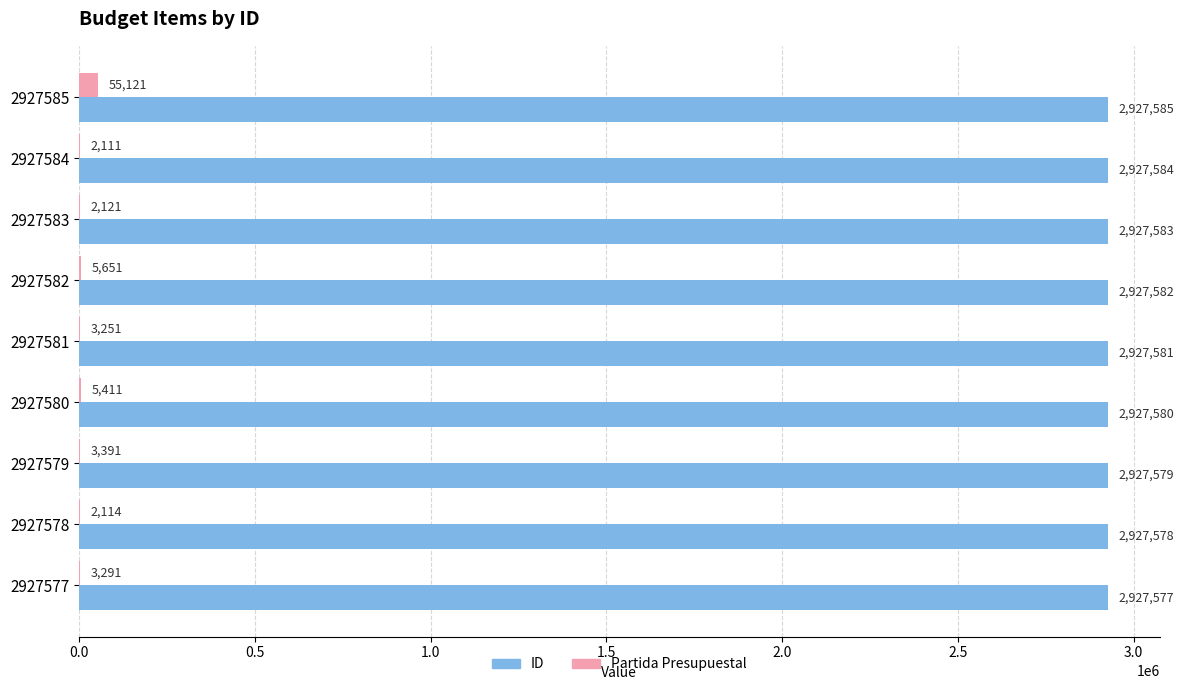

The value of ID at 2927584 is 2927584. True or false?

True